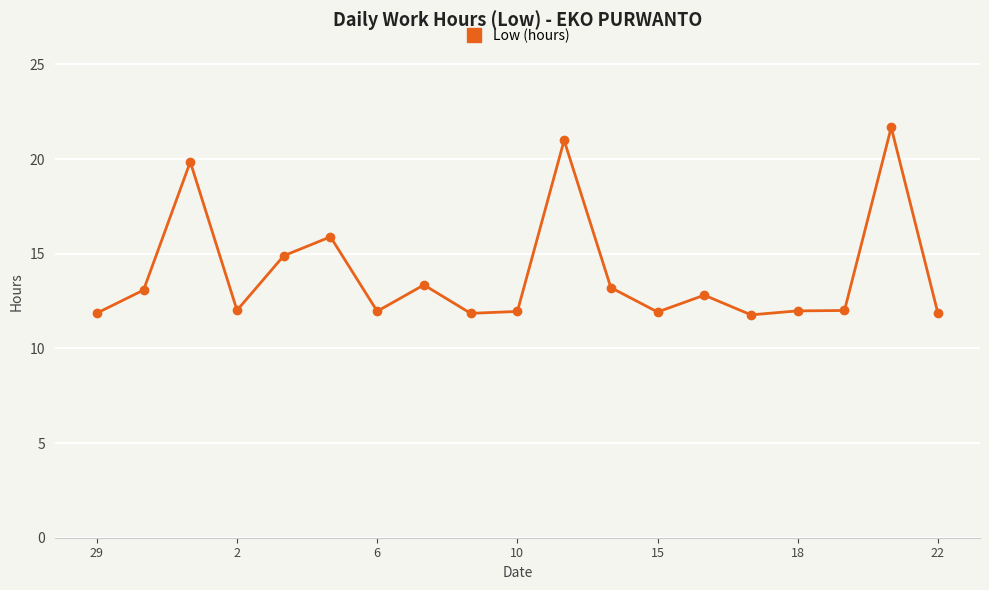

What is the maximum value shown in the chart?

21.7